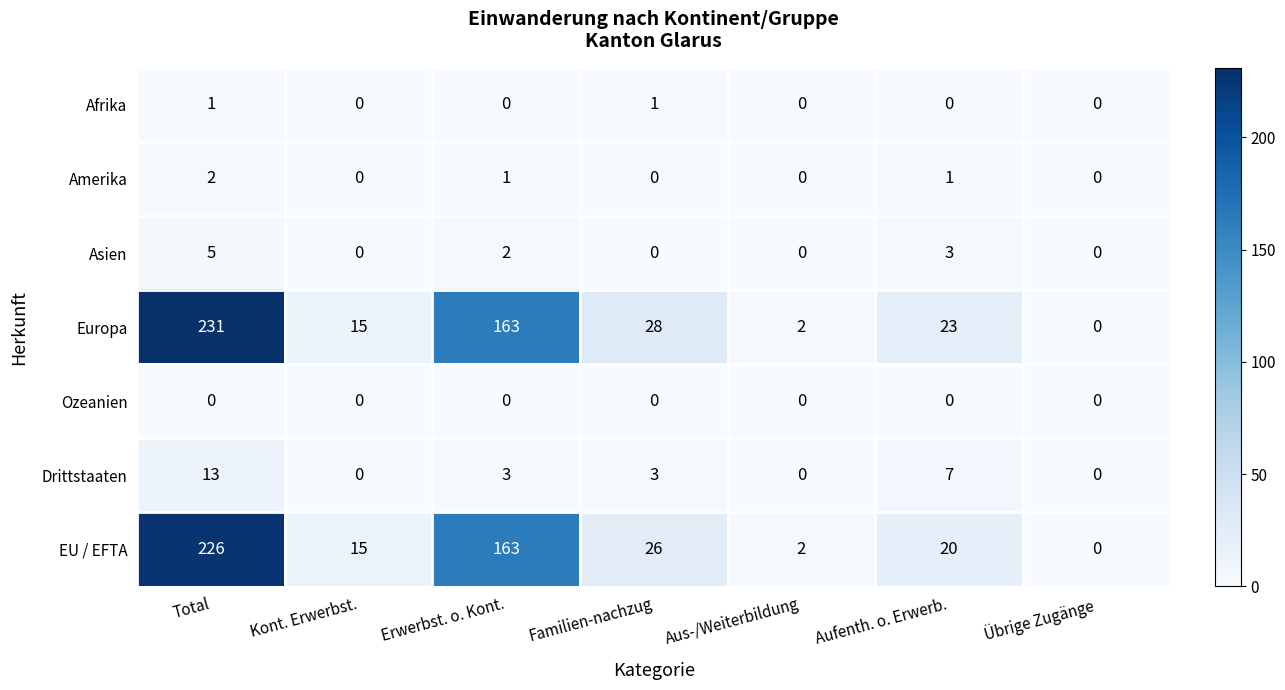

What is the difference between the highest and lowest values at Aufenth. o. Erwerb.?

23